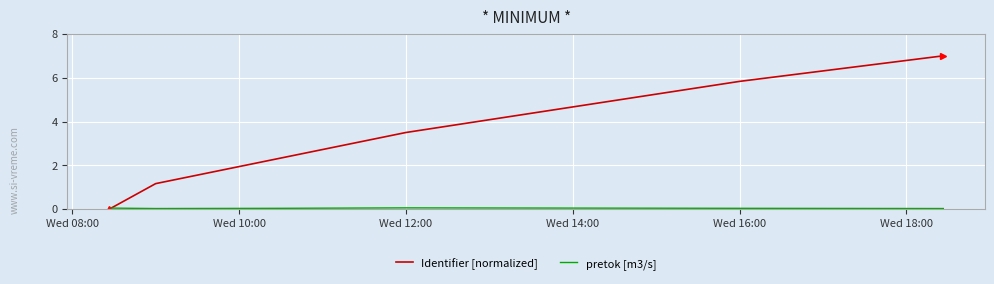

How many values in Identifier [normalized] are above zero?

6